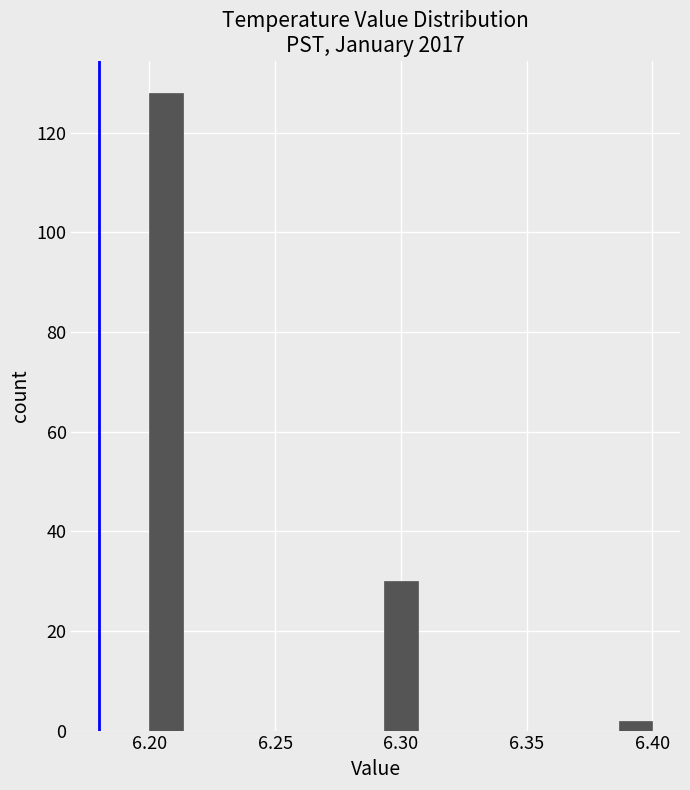

Around what value on the x-axis is the tallest bar? Give the approximate position of its centre, as read against the axis.

6.205